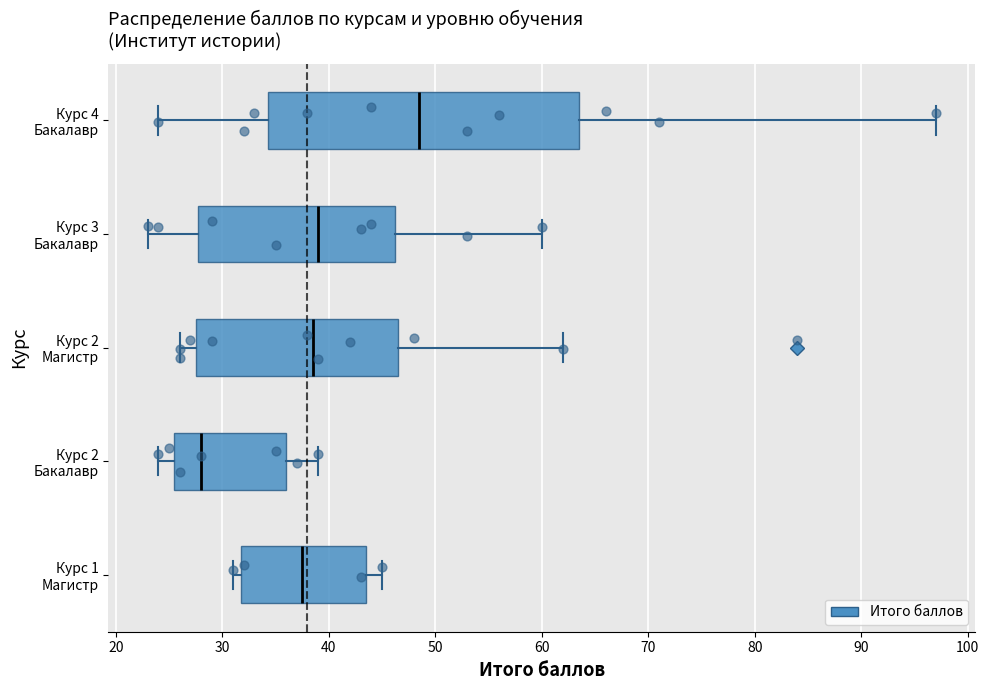

Which box has the furthest to the right median line?

Курс 4 Бакалавр